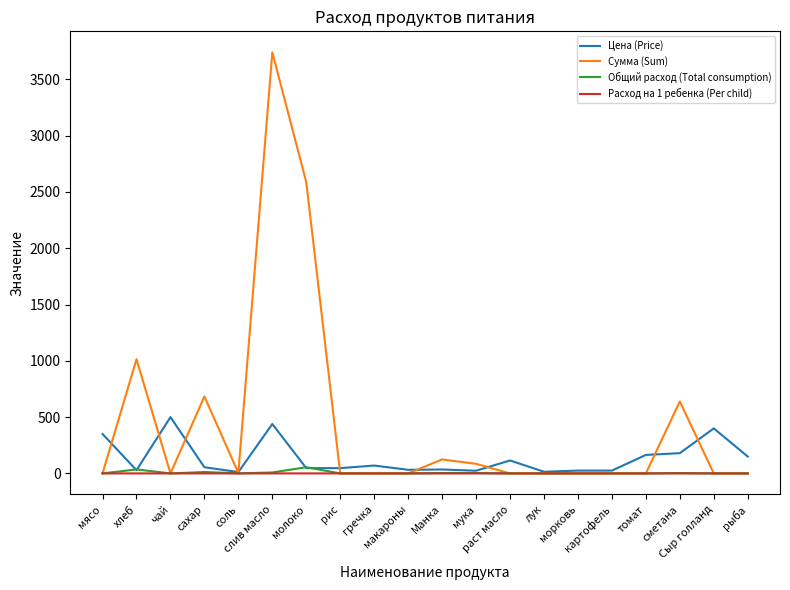

What is the highest value of the Цена (Price) series?

500.0